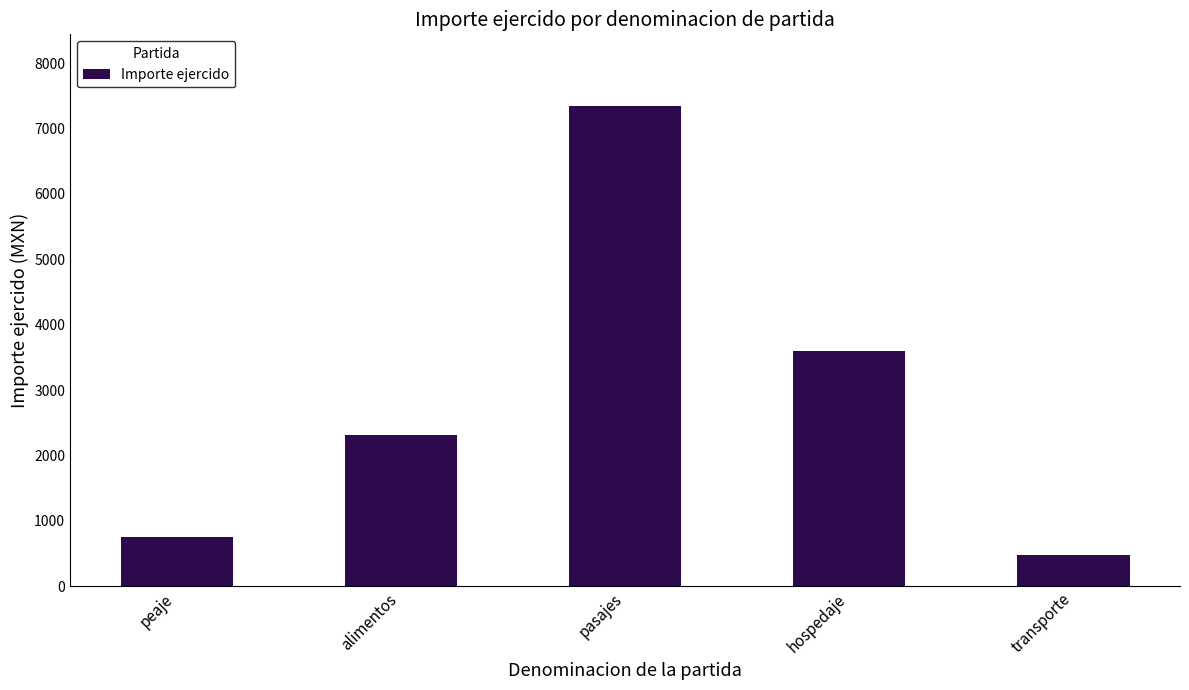

How many values are below 2319?

2